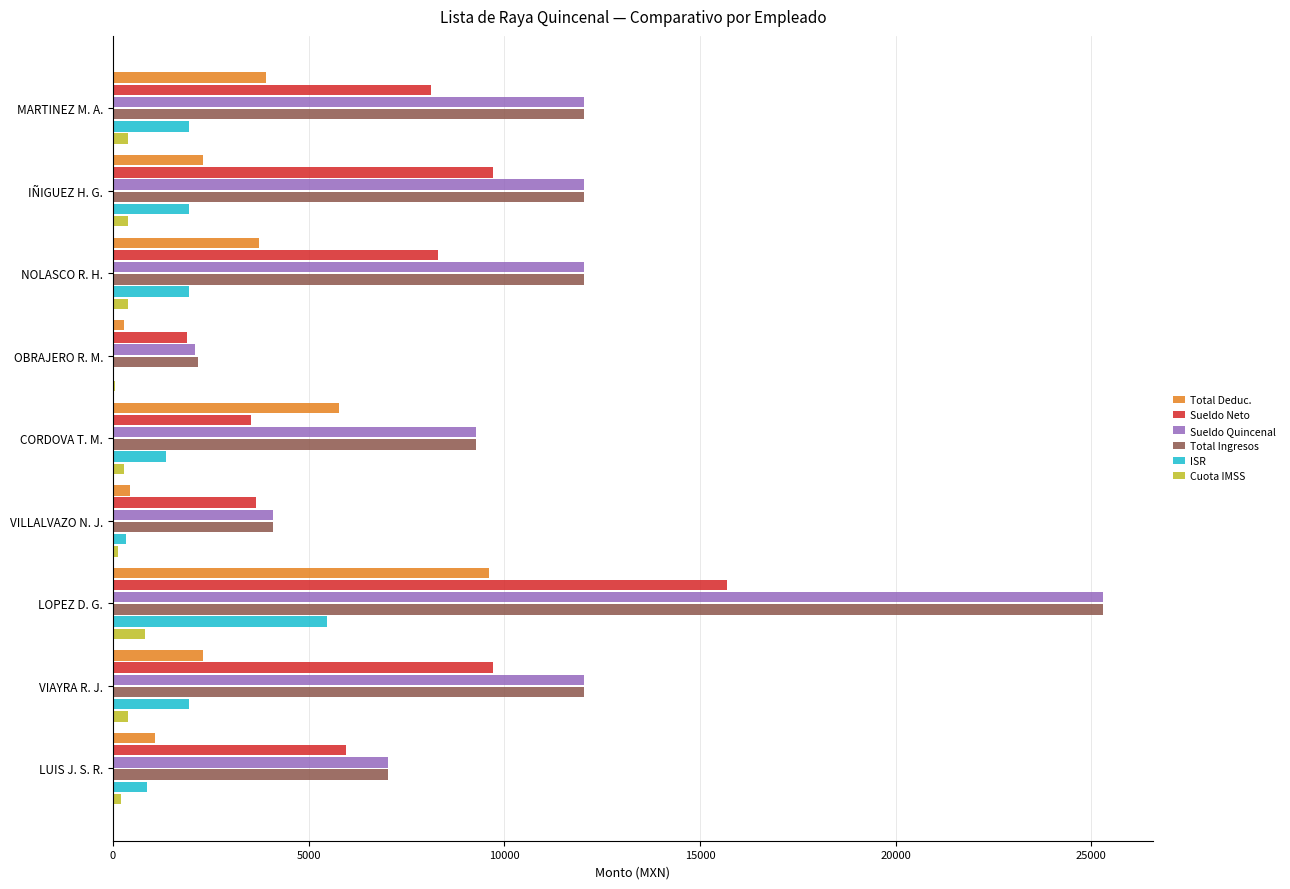

Count the number of categories in the chart.

9